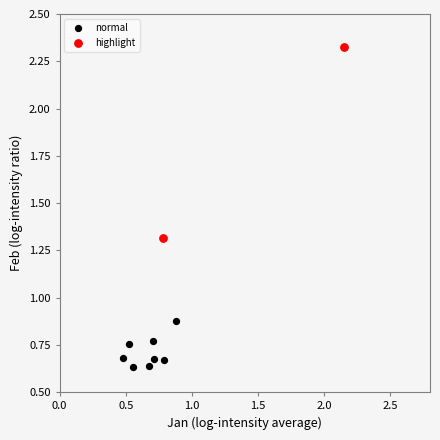

What are all the series names shown in the legend?

normal, highlight